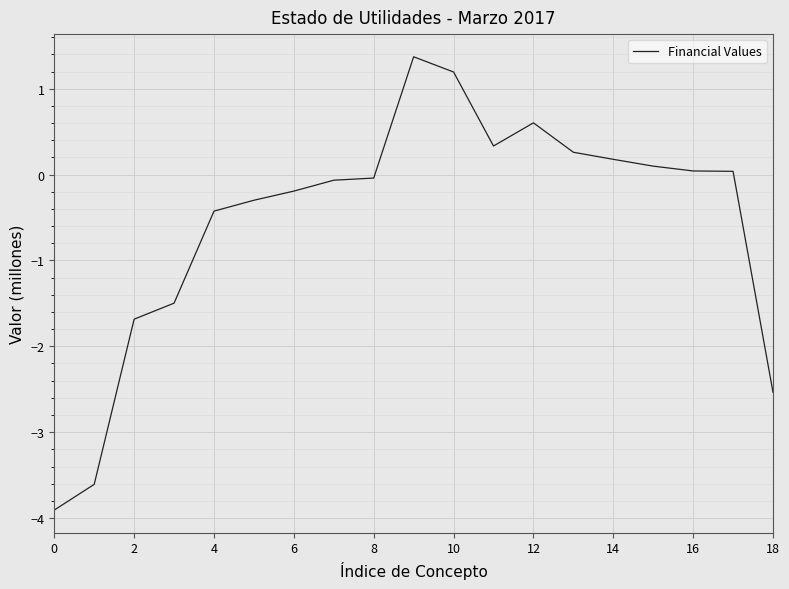

What is the greatest value displayed?

1.4